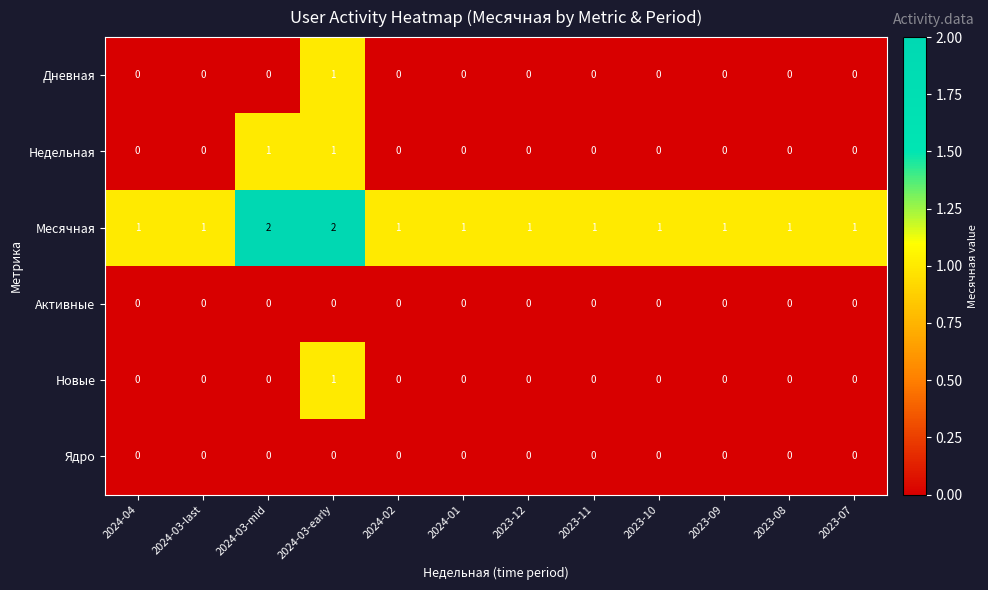

How many Недельная values are between 0 and 1?

12